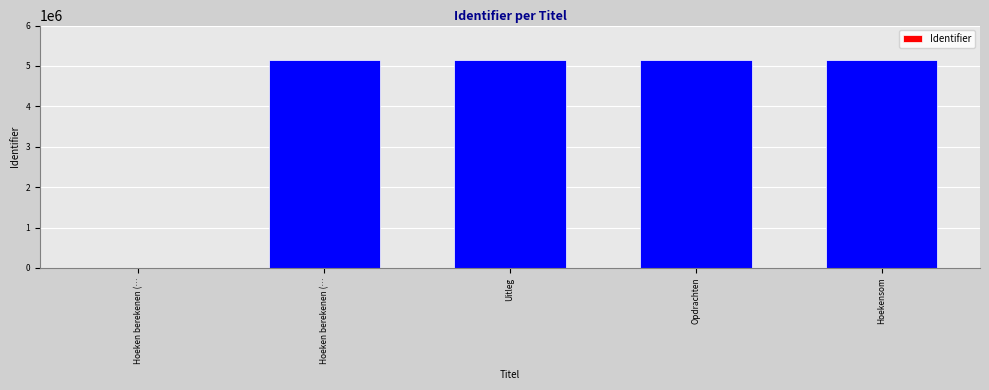

Rank the categories by value from lowest to highest.

Hoeken berekenen (…, Hoeken berekenen (…, Uitleg, Opdrachten, Hoekensom